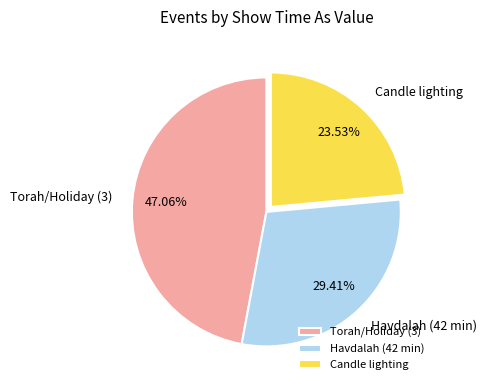

How many segments does this pie chart have?

3